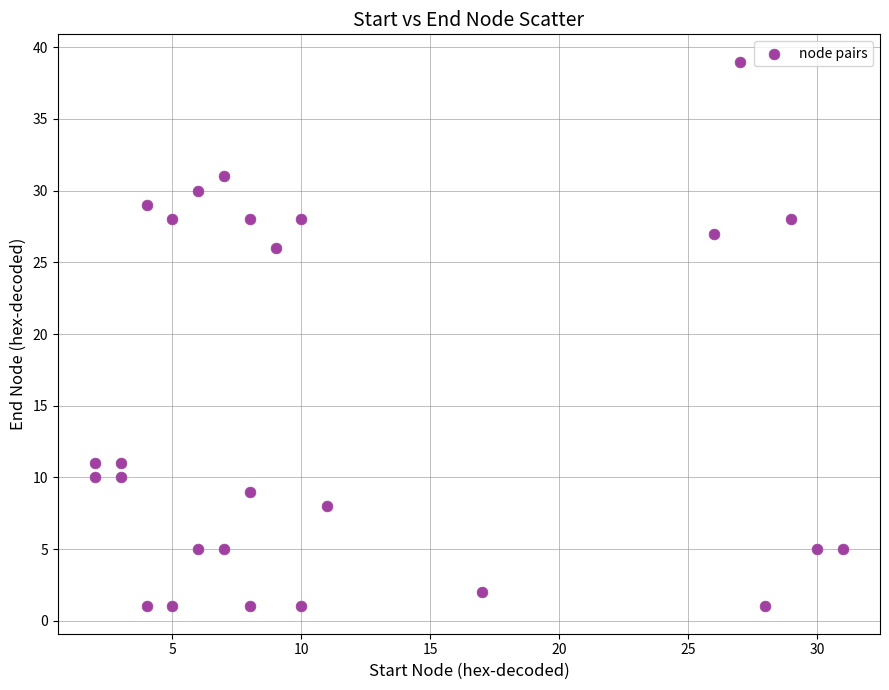

What Y value in the scatter plot is closest to 20?

26